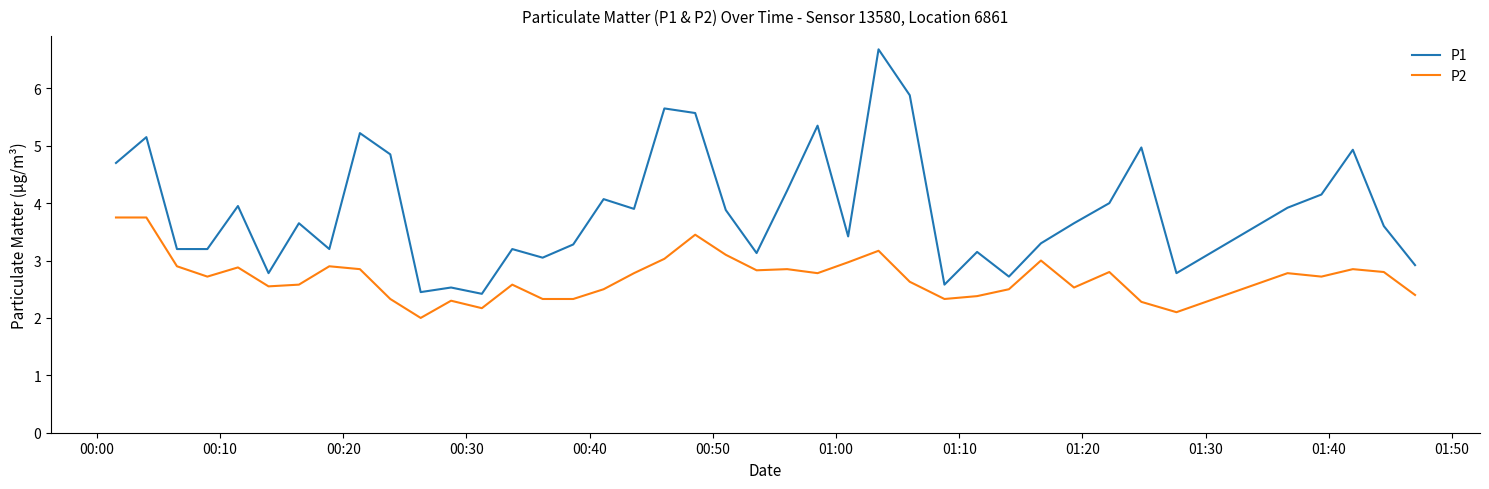

What is the difference between the maximum and minimum values in the P1 series?

4.3